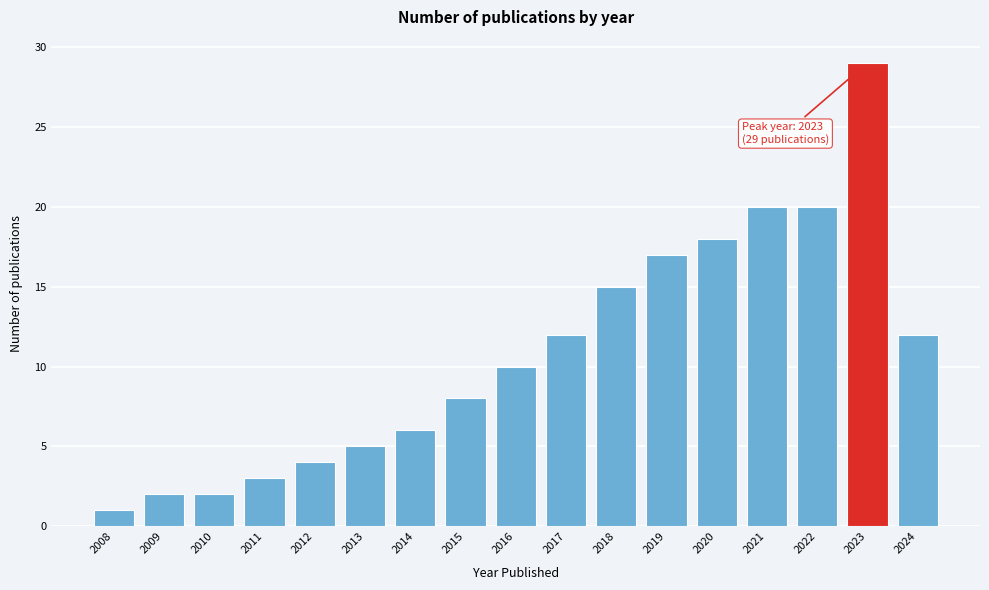

Reading left to right, transcribe all the data shown in this chart.

2008=1	2009=2	2010=2	2011=3	2012=4	2013=5	2014=6	2015=8	2016=10	2017=12	2018=15	2019=17	2020=18	2021=20	2022=20	2023=29	2024=12